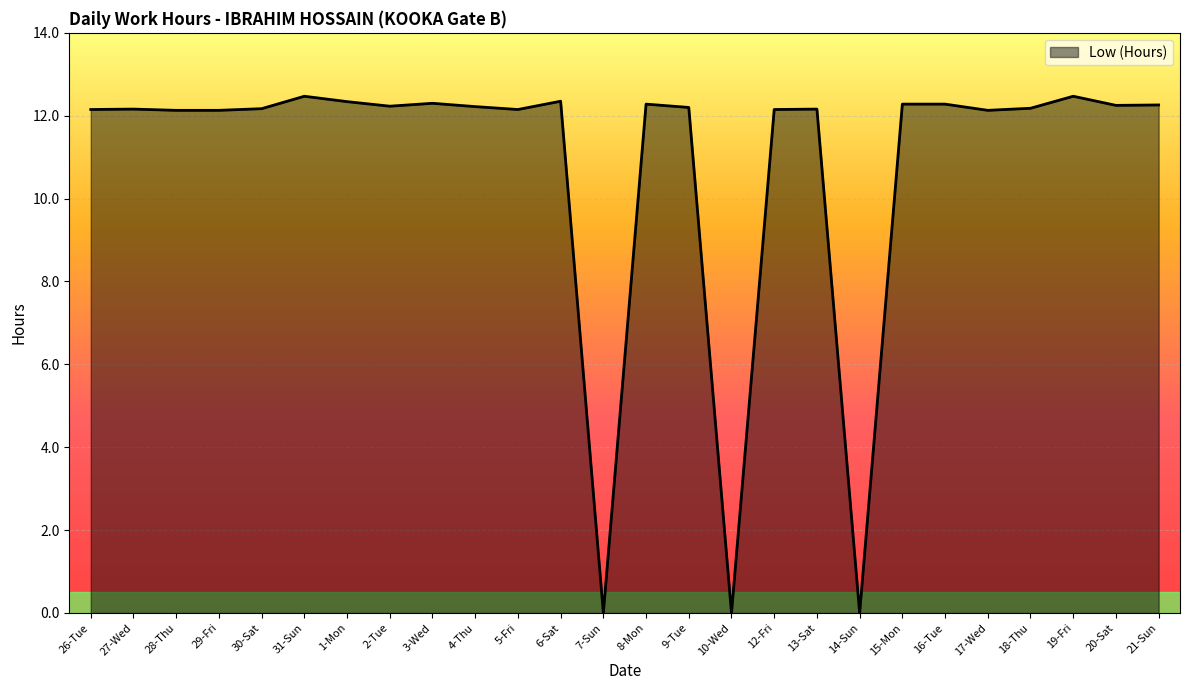

Does the chart display data point markers on the line(s)?

No